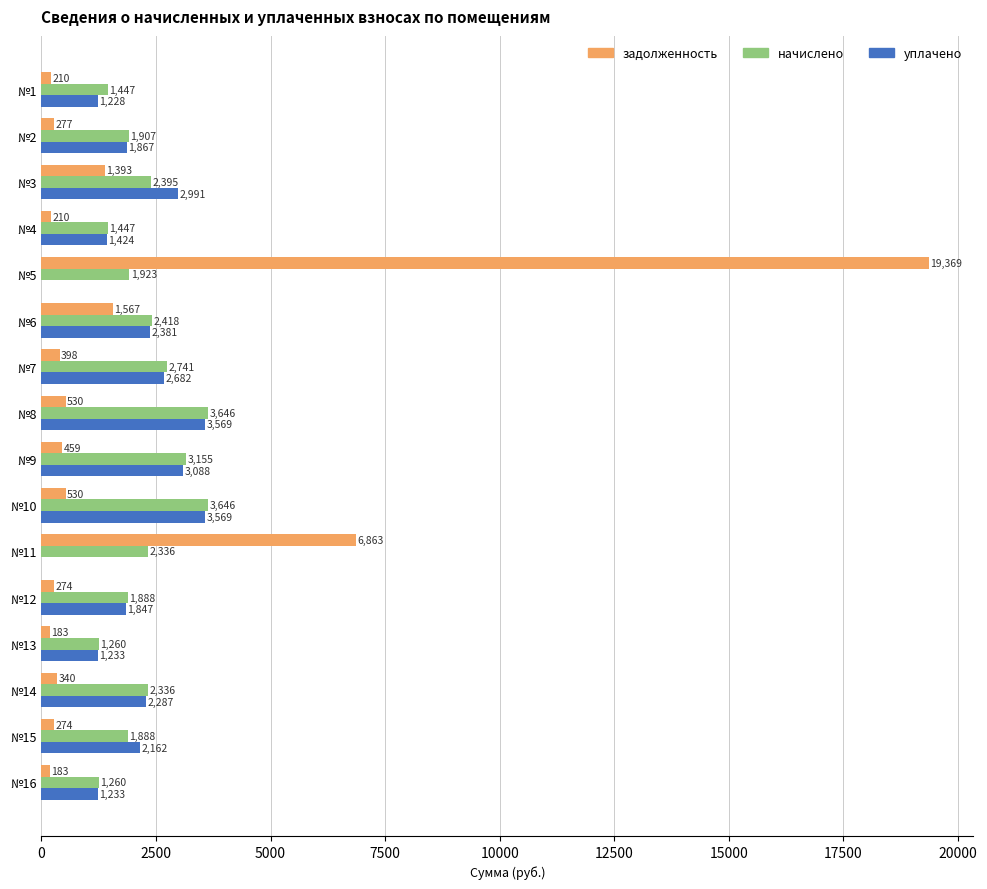

Is it true that начислено equals 2394.6 at №3?

True